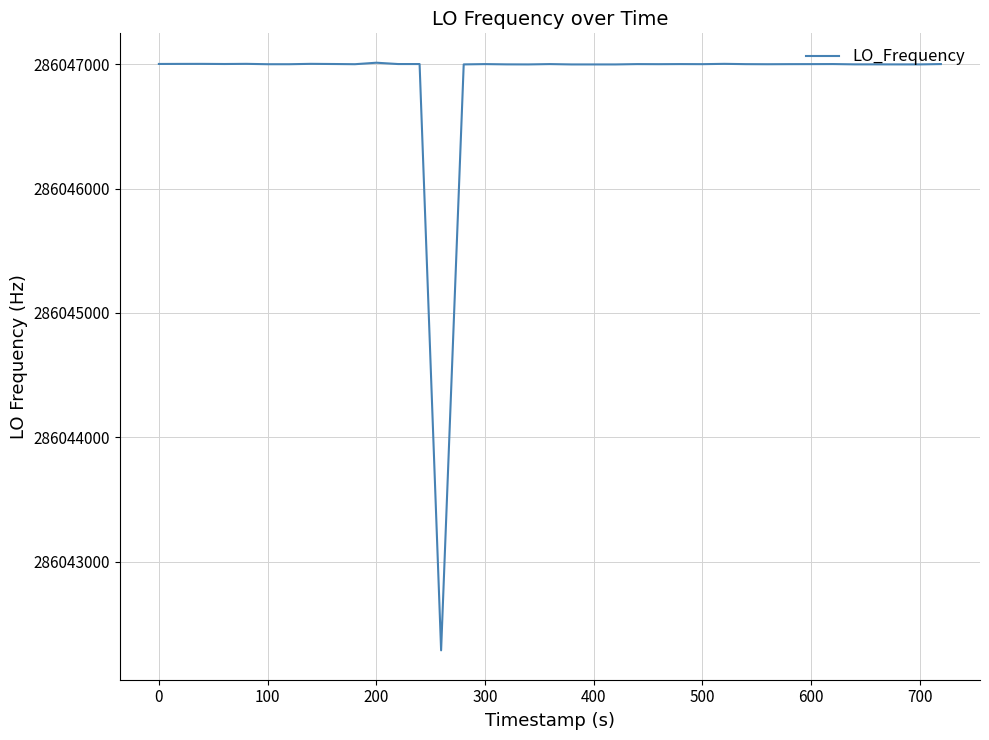

What is the smallest value displayed?

286042288.3